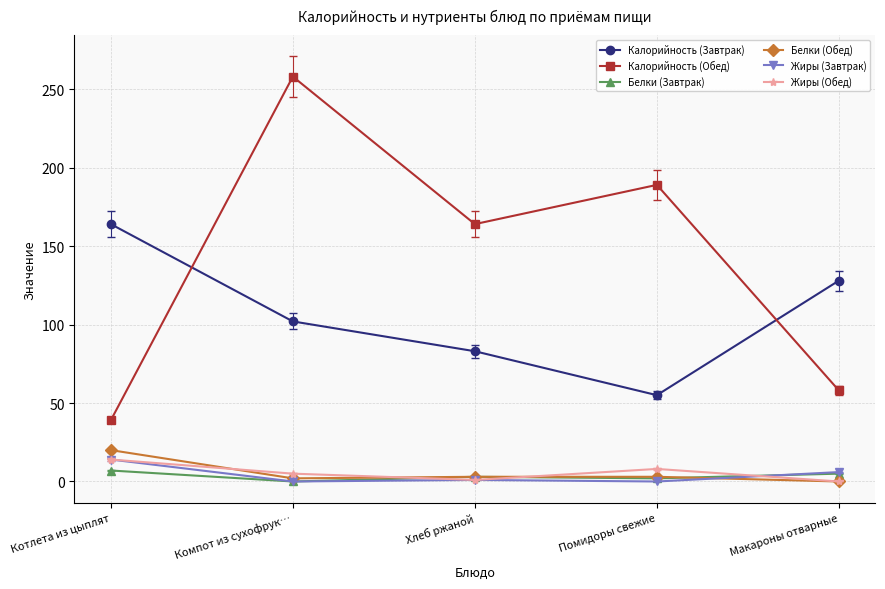

Which label corresponds to the largest value in the chart?

Компот из сухофрук…